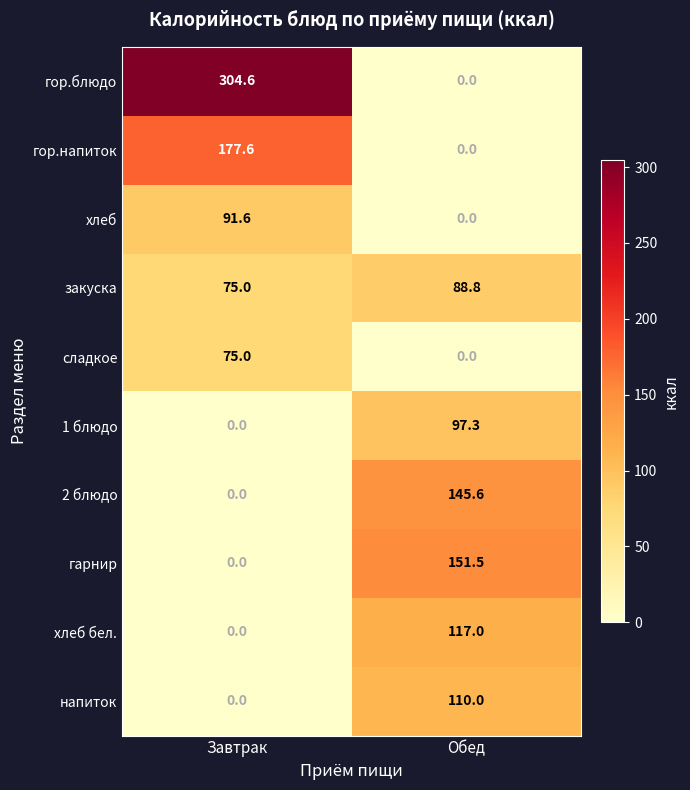

What is the sum of the 1 блюдо values at Обед and Завтрак?

97.3